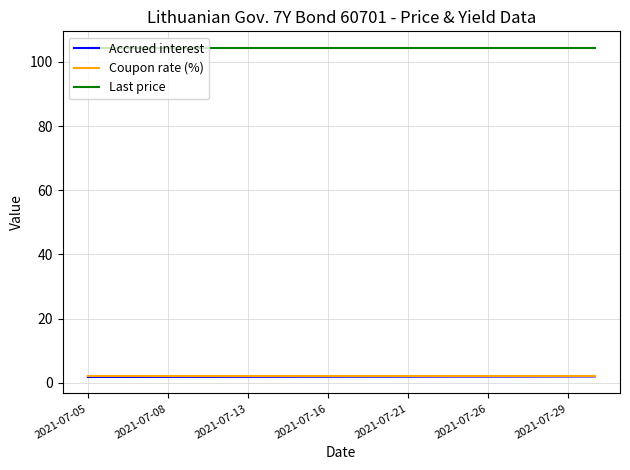

Does the chart have visible grid lines?

Yes